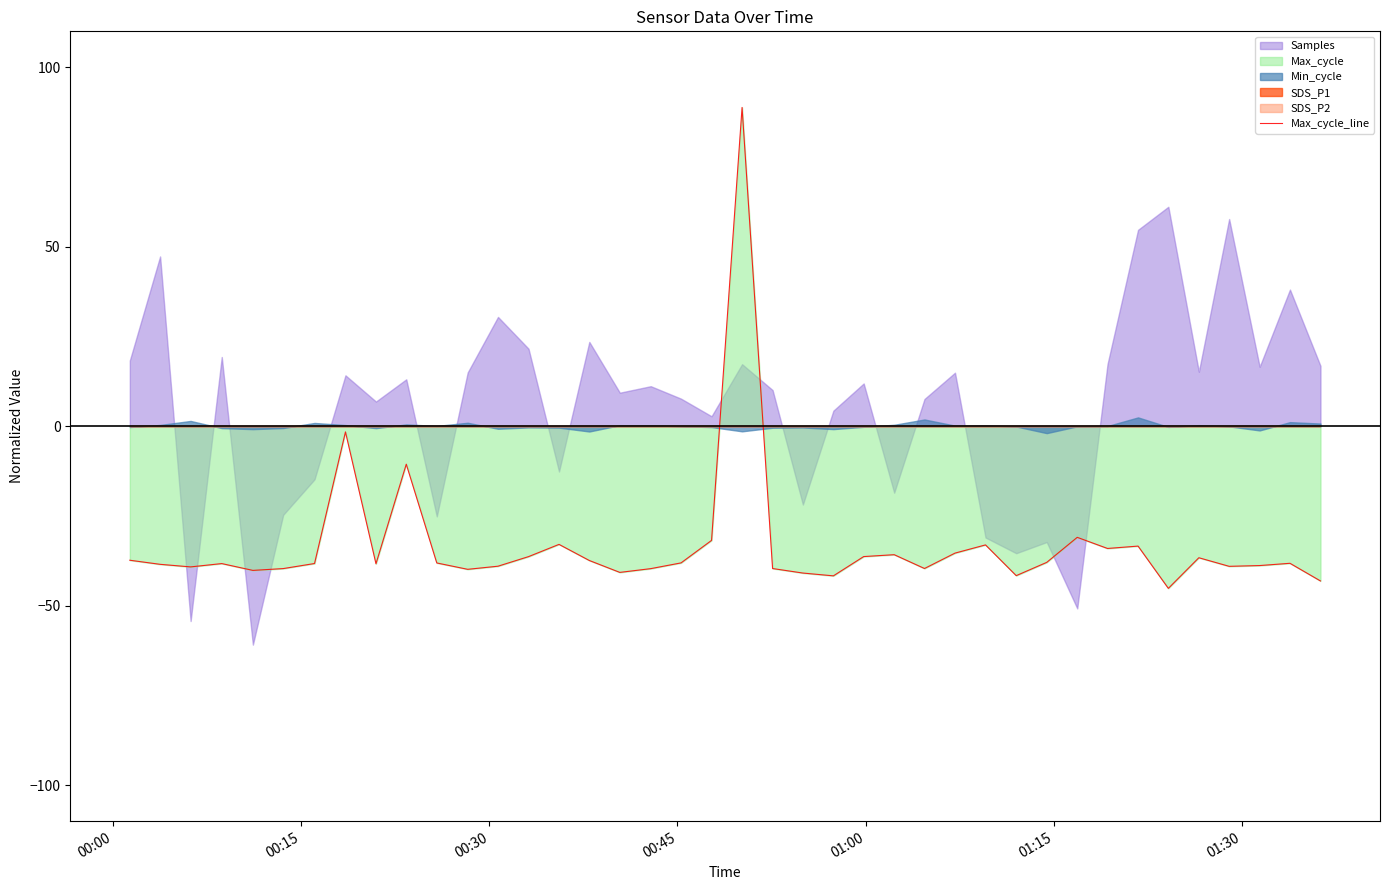

What is the lowest value of the Max_cycle_line series?

-45.2